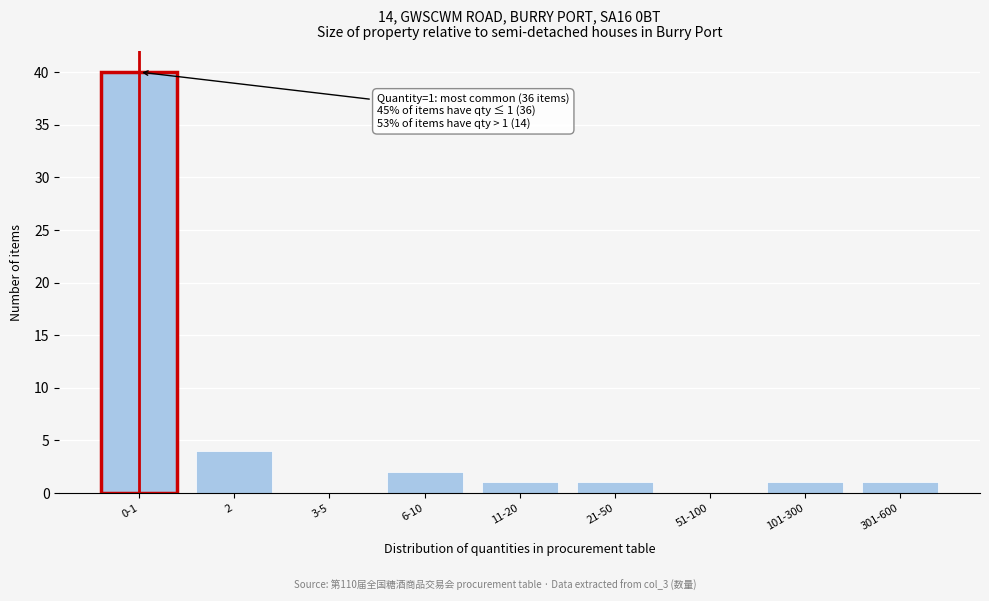

Reading right to left, list all the values displayed in this chart.

301-600=1	101-300=1	51-100=0	21-50=1	11-20=1	6-10=2	3-5=0	2=4	0-1=40